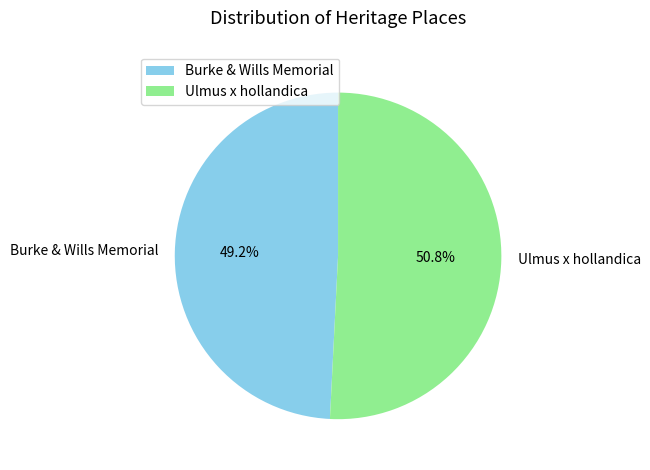

To the nearest percent, what is the difference between the largest and smallest slice percentages?

2%